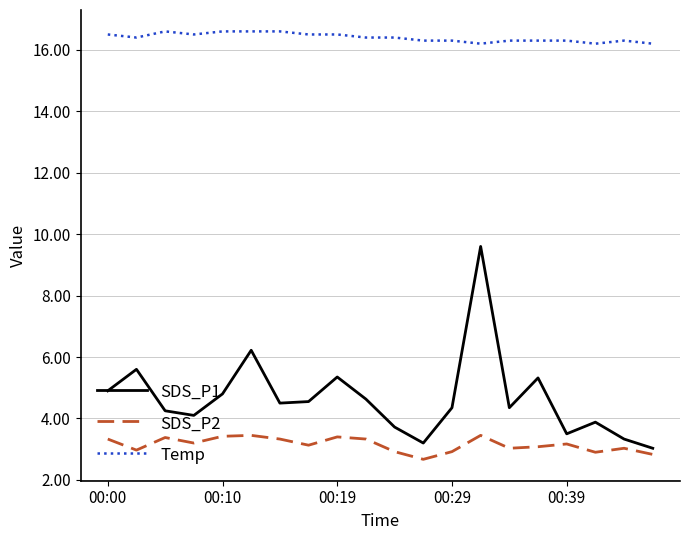

What is the minimum value for SDS_P1?

3.0